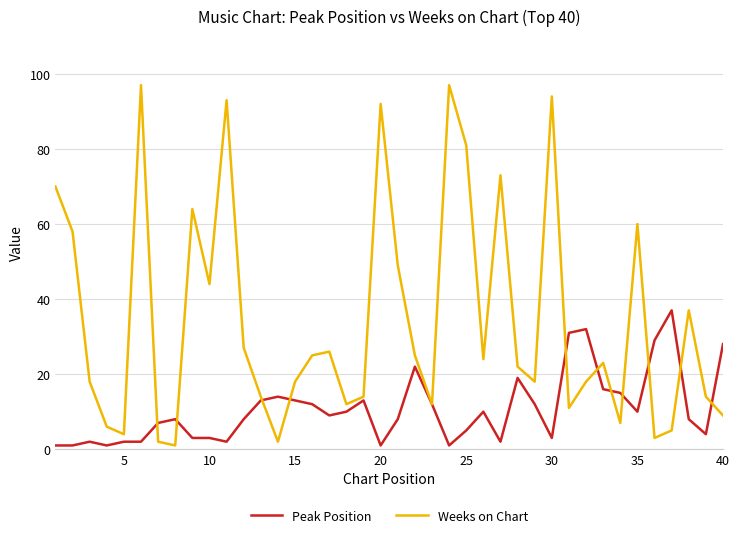

At how many categories does at least one series exceed 42?

13